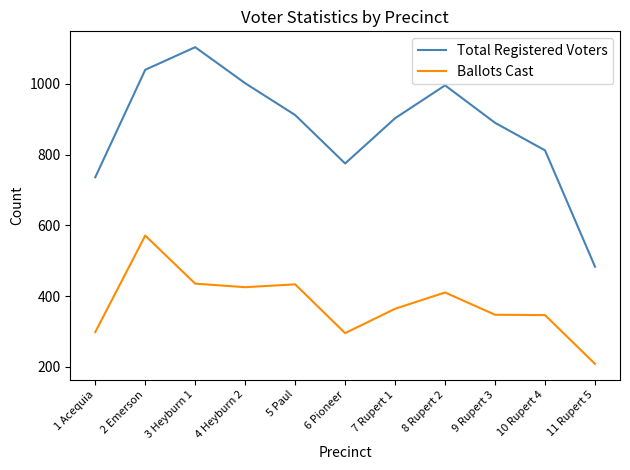

Read the Ballots Cast value at 5 Paul.

433